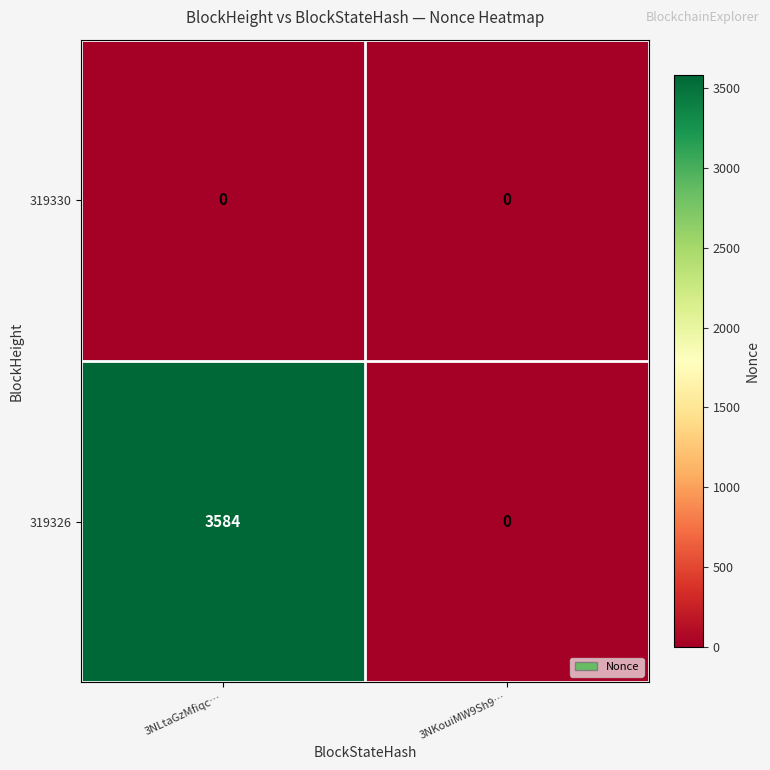

Reading right to left, extract all data points from this chart.

319330: 3NKouiMW9Sh9…=0	3NLtaGzMfiqc…=0
319326: 3NKouiMW9Sh9…=0	3NLtaGzMfiqc…=3584